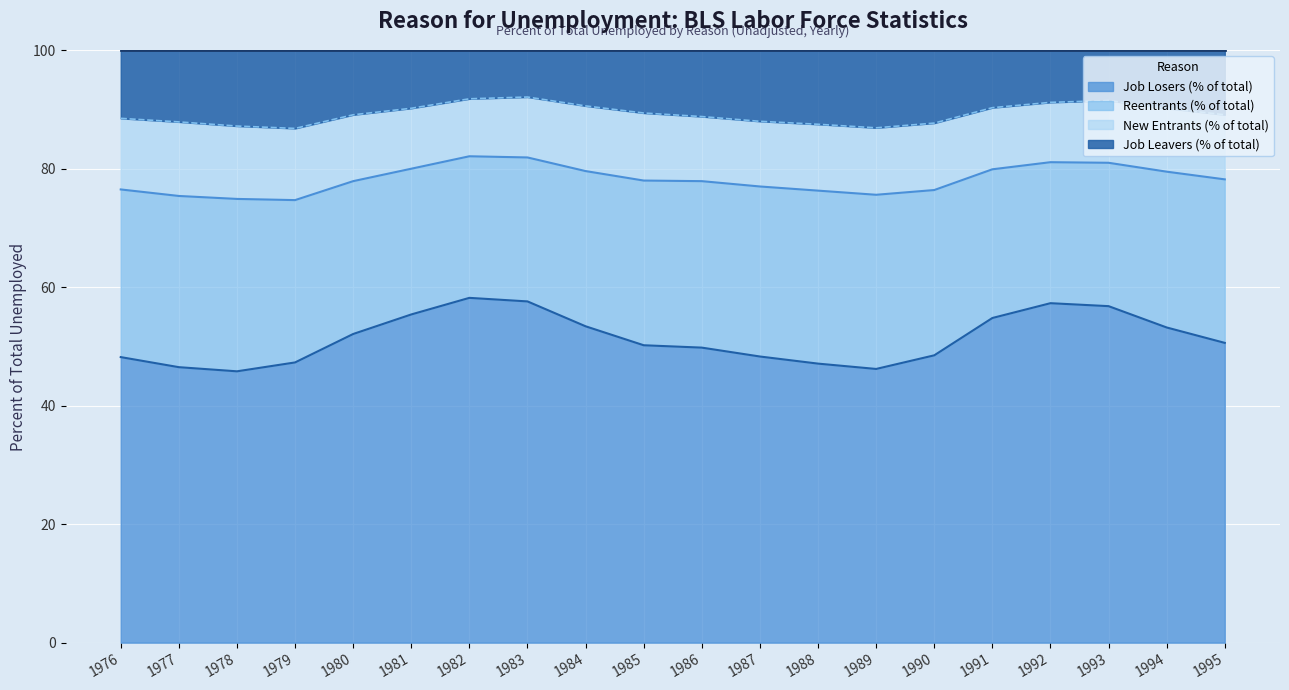

The value of Job Losers (% of total) at 1995 is 50.6. True or false?

True